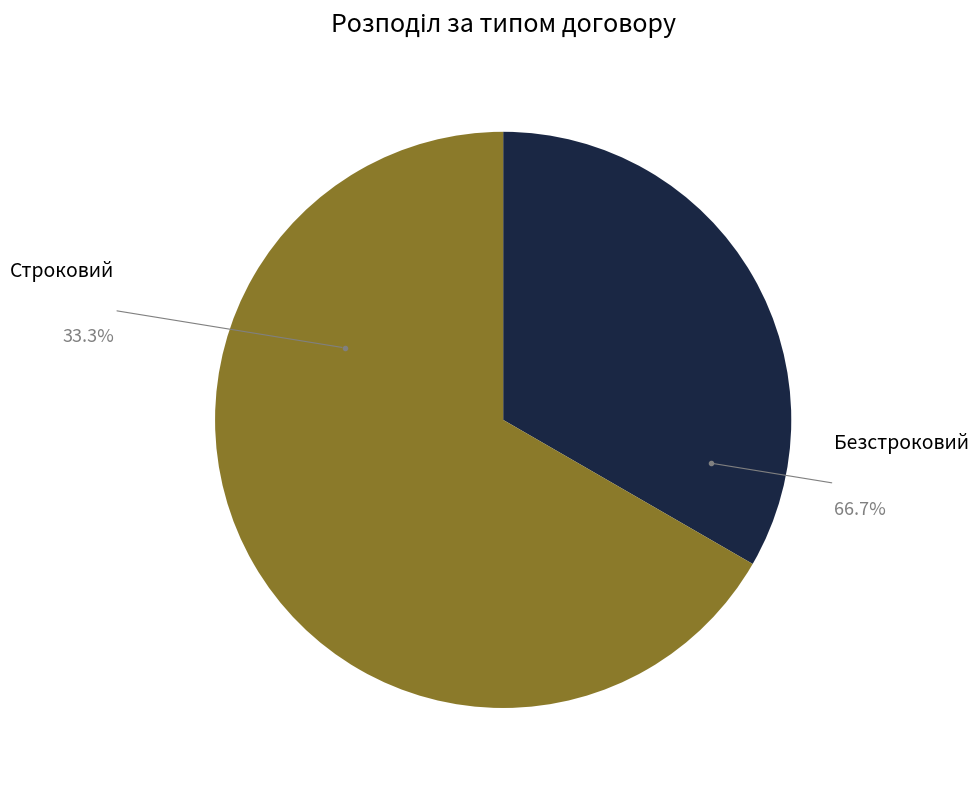

To the nearest percent, what is the difference between the largest and smallest slice percentages?

33%